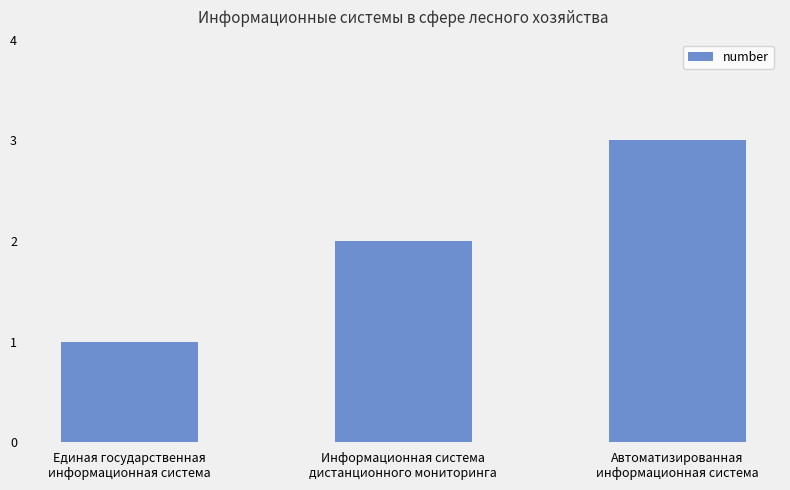

What is the maximum value shown in the chart?

3